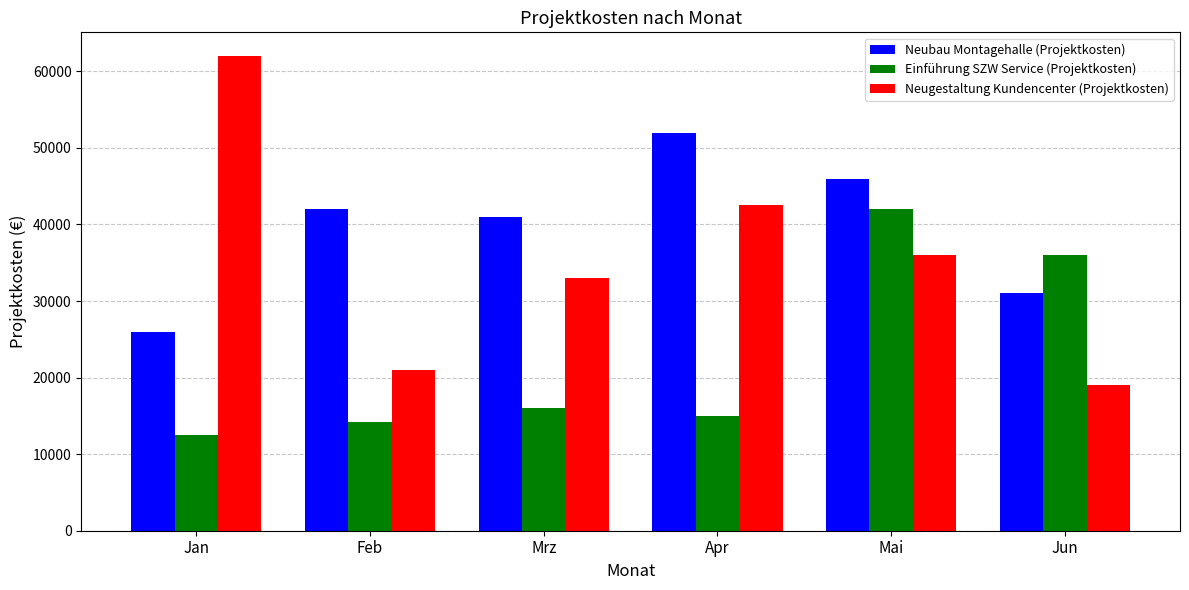

The value of Neugestaltung Kundencenter (Projektkosten) at Mrz is 33000. True or false?

True